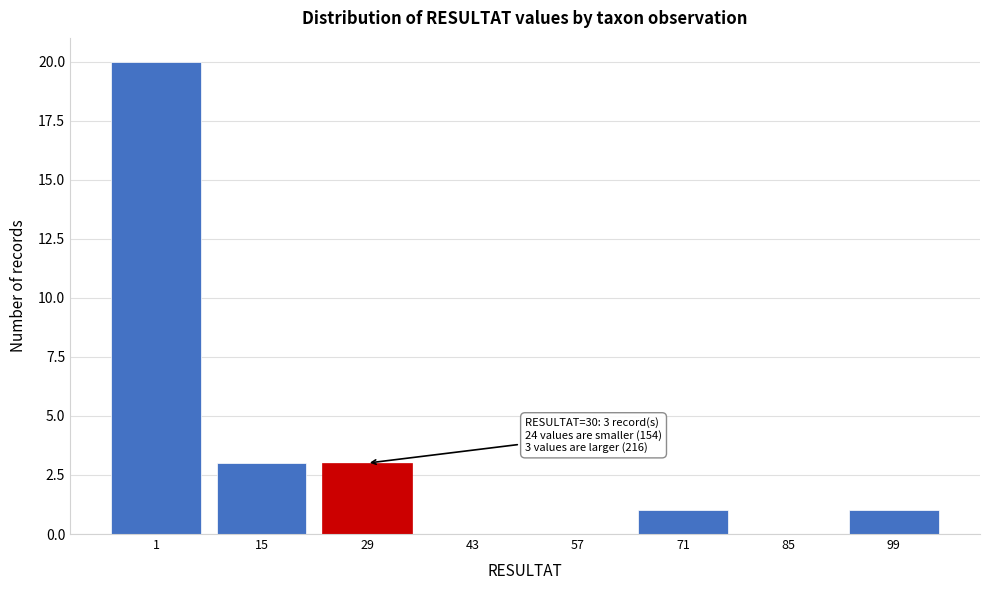

Reading left to right, transcribe all the data shown in this chart.

1=20	15=3	29=3	43=0	57=0	71=1	85=0	99=1